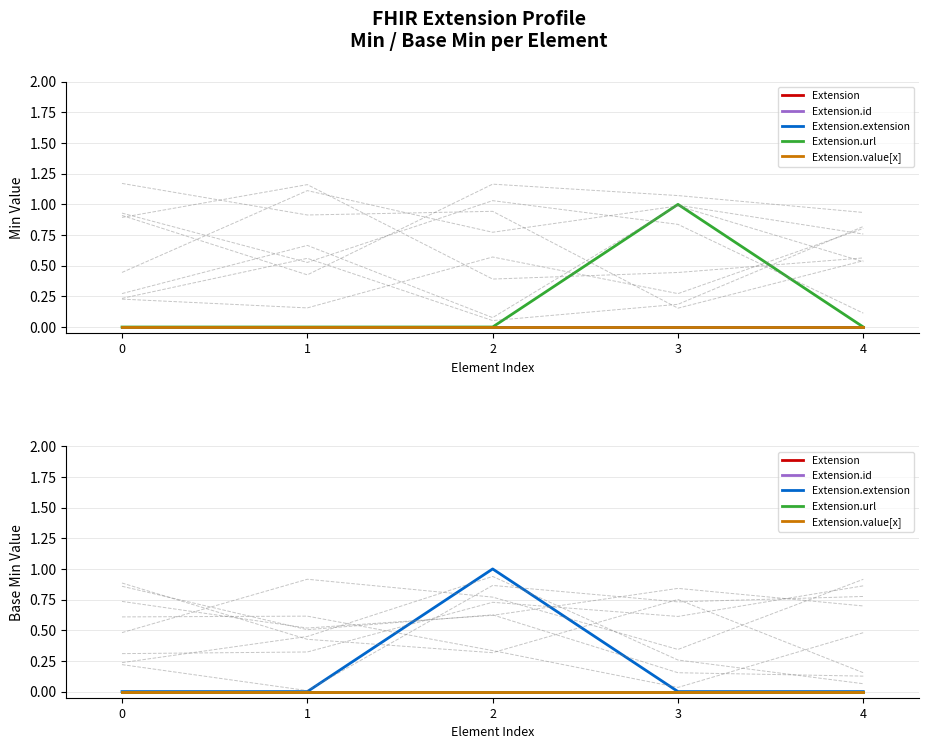

How many lines are shown in the chart?

5